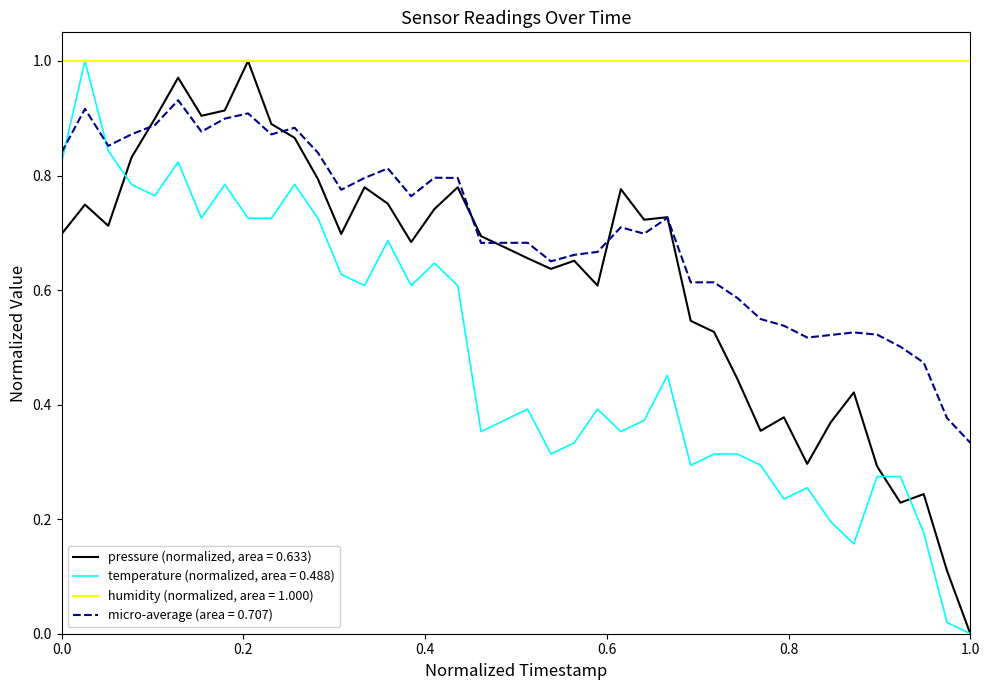

Which series has the largest total across all categories?

humidity (normalized, area = 1.000)